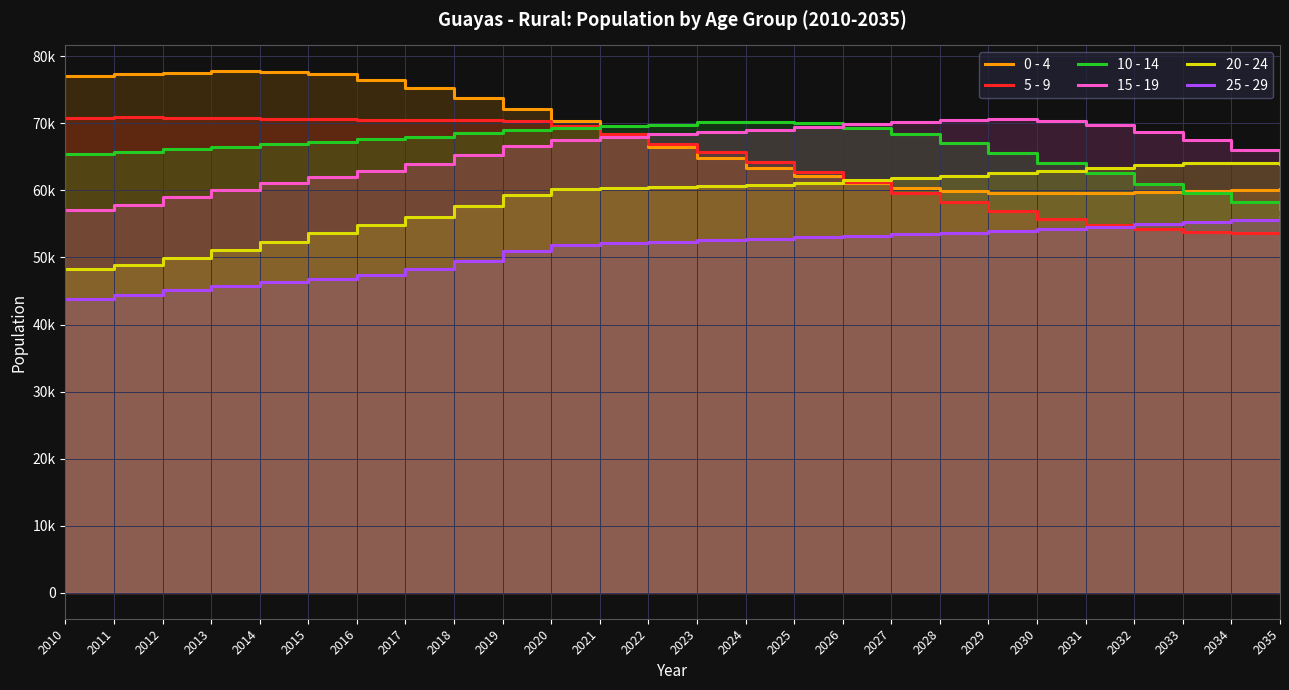

Which series has the largest range (max minus min)?

0 - 4